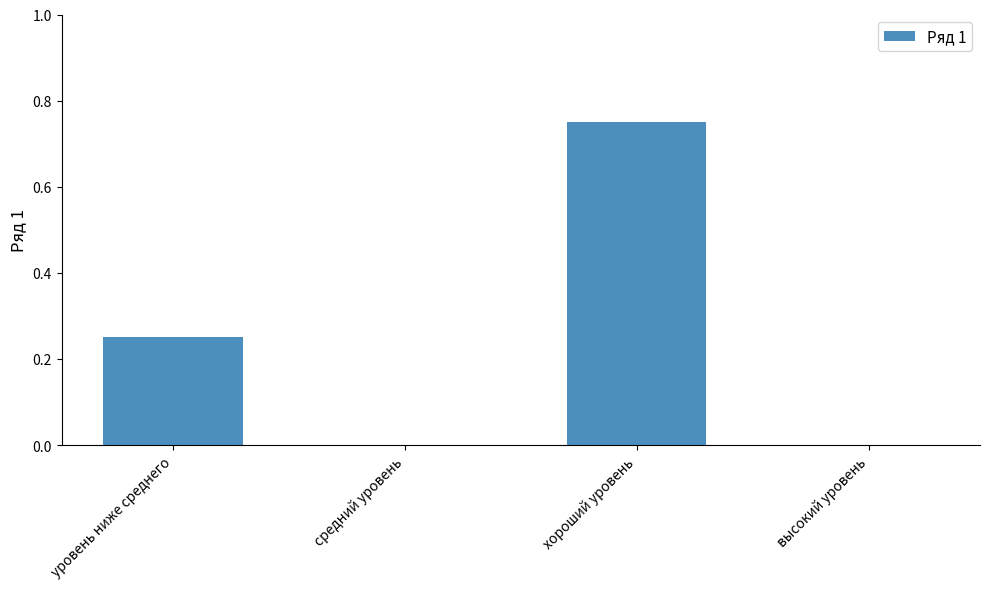

What is the change in value from уровень ниже среднего to хороший уровень?

+0.5